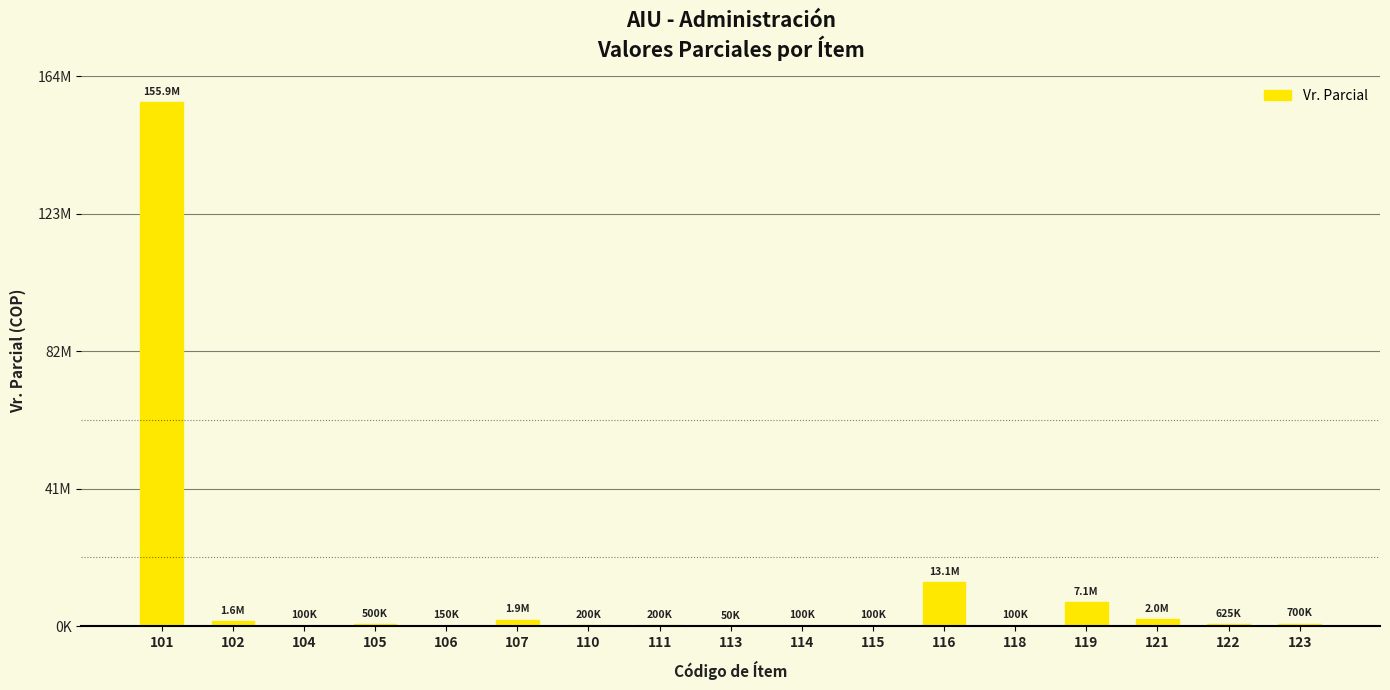

Reading left to right, extract all data points from this chart.

155932322.8	1564186.5	100000.0	500000.0	150000.0	1875000.0	200000.0	200000.0	50000.0	100000.0	100000.0	13123702.8	100000.0	7135248.0	2000000.0	625000.0	700000.0